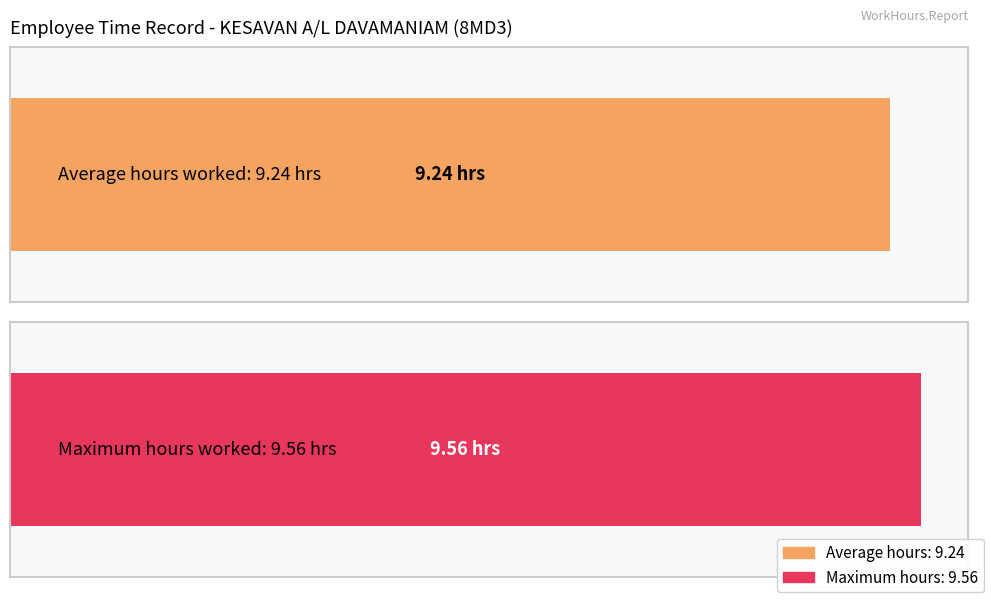

What is the greatest value displayed?

9.6